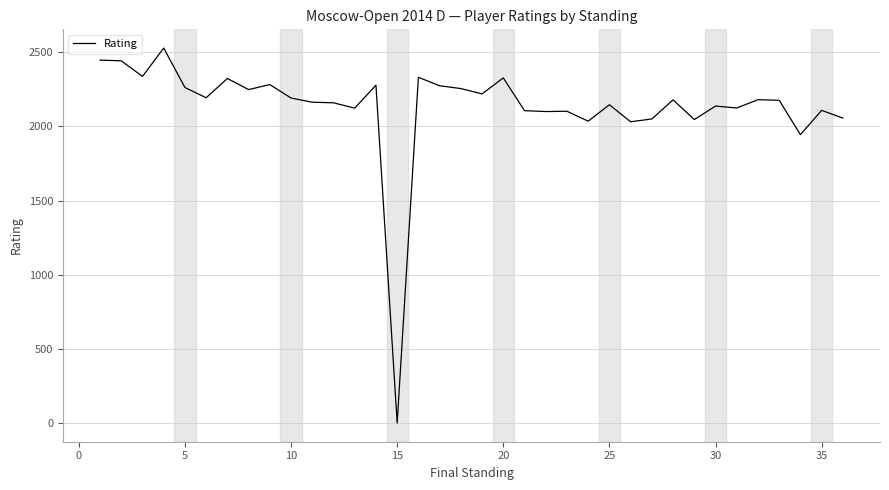

Does the chart display data point markers on the line(s)?

No